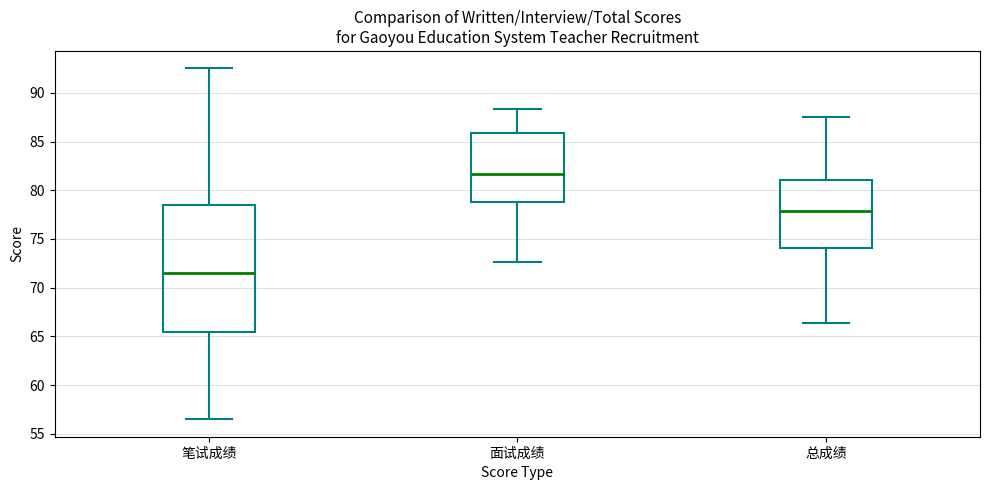

Reading left to right, transcribe this box plot: for each box, give where its median line is, the range the box spans, and where its two whiskers end, as read against the y-axis. The values are not printed on the chart, so give them approximately, as read against the axis.

笔试成绩: median 71.5, box 65.5 to 78.5, whiskers 56.5 to 92.5
面试成绩: median 81.5, box 79.0 to 86.0, whiskers 72.5 to 88.5
总成绩: median 78.0, box 74.0 to 81.0, whiskers 66.5 to 87.5